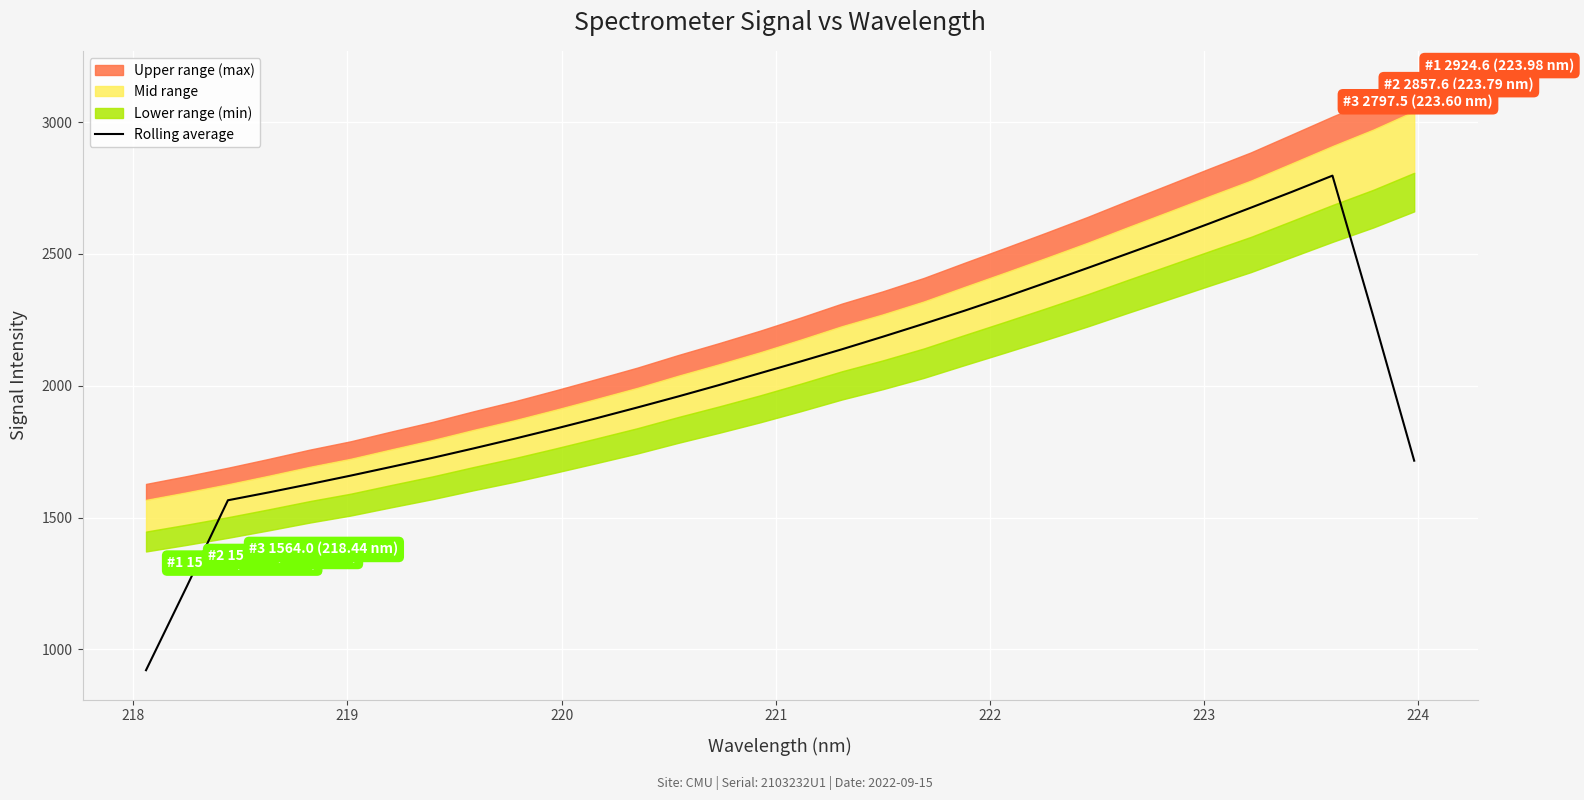

The chart shows a value of 4560.6 at 26. True or false?

False